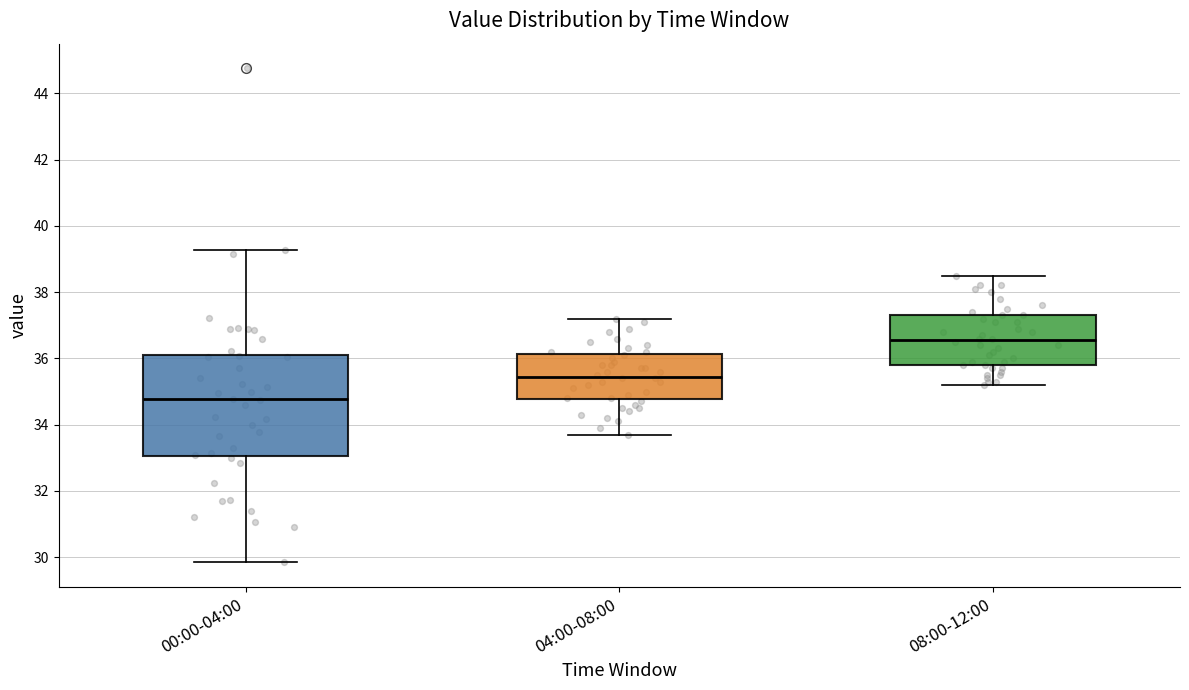

Reading left to right, transcribe this box plot: for each box, give where its median line is, the range the box spans, and where its two whiskers end, as read against the y-axis. The values are not printed on the chart, so give them approximately, as read against the axis.

00:00-04:00: median 34.8, box 33.0 to 36.2, whiskers 29.8 to 39.2
04:00-08:00: median 35.4, box 34.8 to 36.2, whiskers 33.8 to 37.2
08:00-12:00: median 36.6, box 35.8 to 37.4, whiskers 35.2 to 38.6